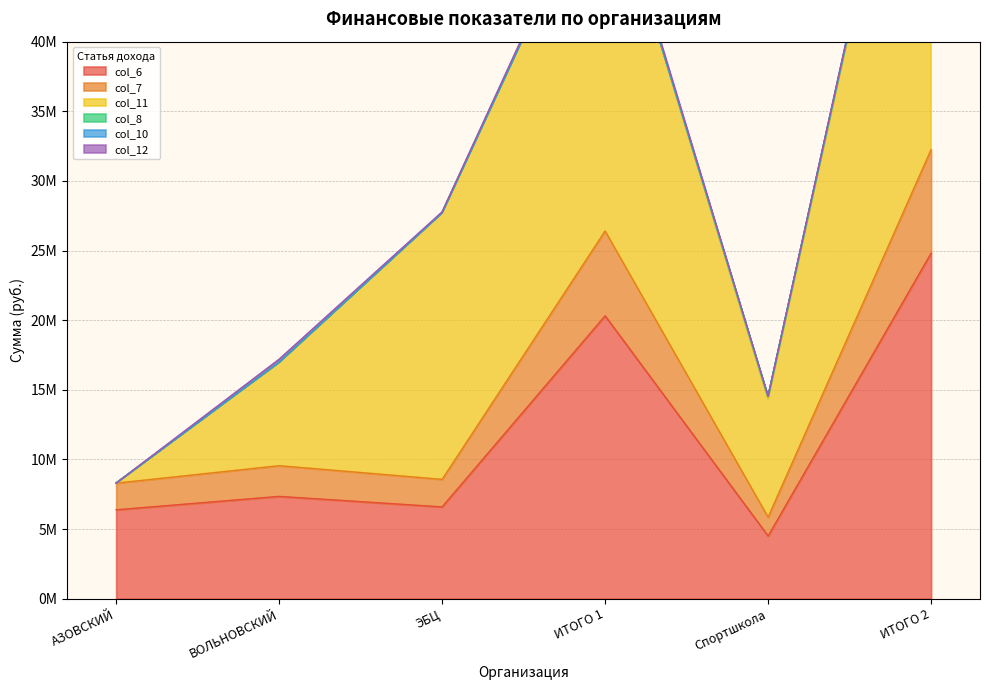

Reading left to right, list all the values displayed in this chart.

col_6: АЗОВСКИЙ=6380529.5	ВОЛЬНОВСКИЙ=7343153.0	ЭБЦ=6588756.1	ИТОГО 1=20312438.6	Спортшкола=4499712.6	ИТОГО 2=24812151.2
col_7: АЗОВСКИЙ=1911073.5	ВОЛЬНОВСКИЙ=2202616.7	ЭБЦ=1974714.2	ИТОГО 1=6088404.5	Спортшкола=1348041.2	ИТОГО 2=7436445.7
col_11: АЗОВСКИЙ=0.0	ВОЛЬНОВСКИЙ=7424442.5	ЭБЦ=19141924.4	ИТОГО 1=26566366.9	Спортшкола=8523700.8	ИТОГО 2=35090067.7
col_8: АЗОВСКИЙ=0.0	ВОЛЬНОВСКИЙ=0.0	ЭБЦ=1769.0	ИТОГО 1=1769.0	Спортшкола=150086.0	ИТОГО 2=151855.0
col_10: АЗОВСКИЙ=1089.3	ВОЛЬНОВСКИЙ=1539.9	ЭБЦ=0.0	ИТОГО 1=2629.2	Спортшкола=0.0	ИТОГО 2=2629.2
col_12: АЗОВСКИЙ=0.0	ВОЛЬНОВСКИЙ=212790.3	ЭБЦ=58953.8	ИТОГО 1=271744.1	Спортшкола=0.0	ИТОГО 2=271744.1